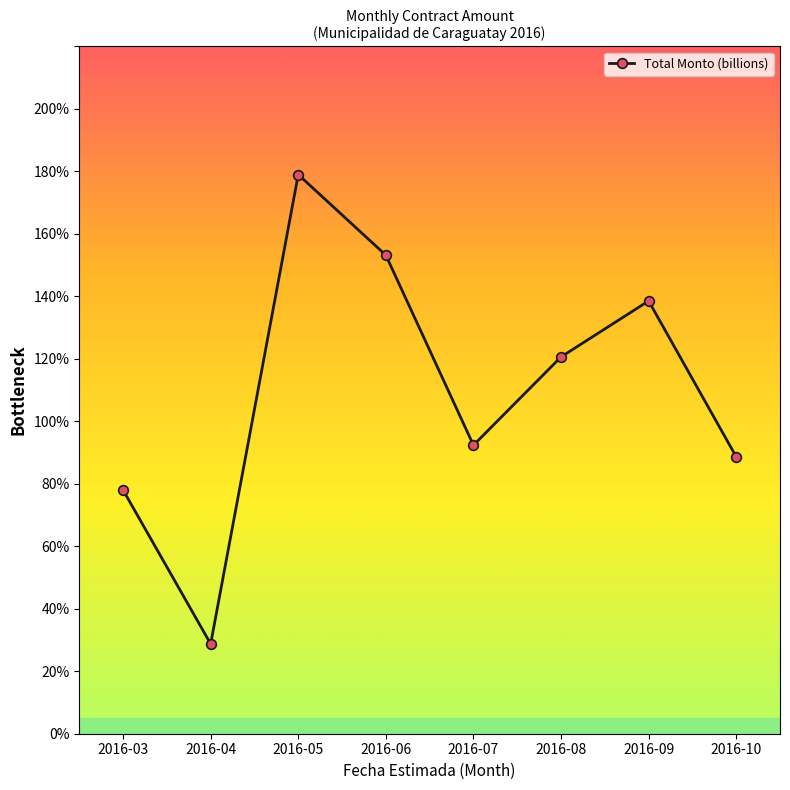

Rank the categories by value from highest to lowest.

2016-05, 2016-06, 2016-09, 2016-08, 2016-07, 2016-10, 2016-03, 2016-04